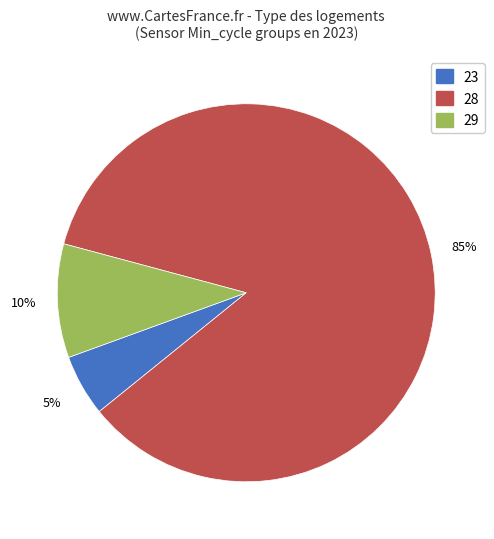

To the nearest percent, what is the average slice percentage?

33%